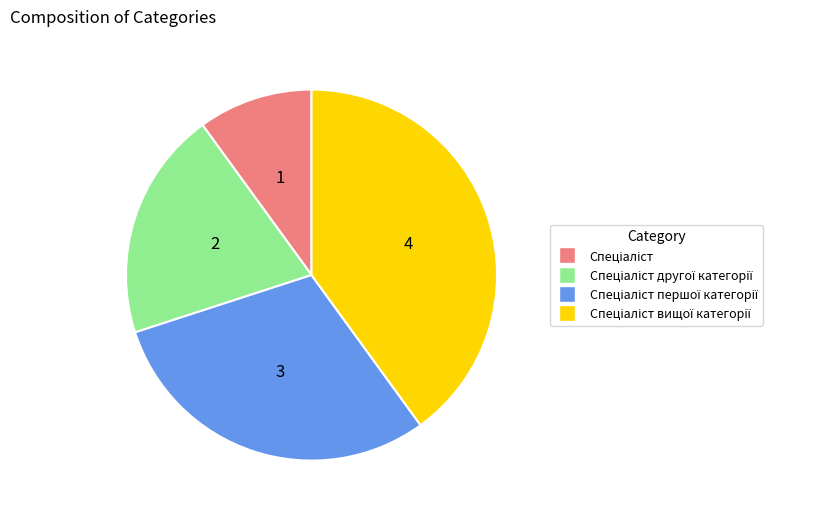

Does any single category account for the majority?

No